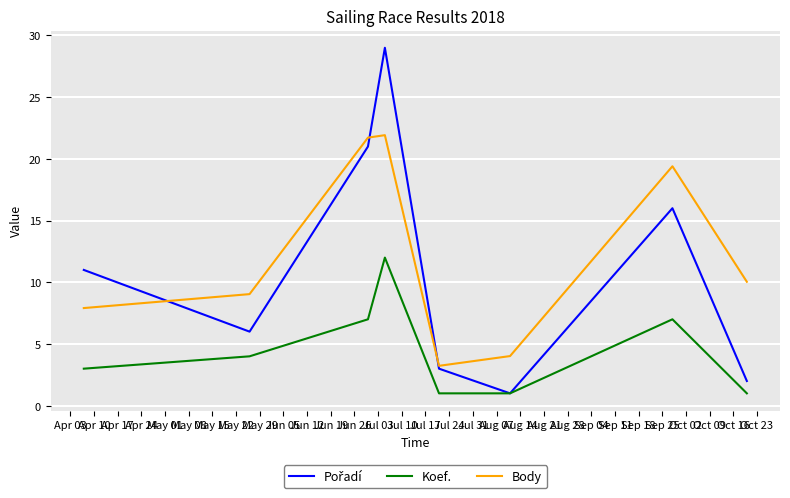

What is the highest value of the Koef. series?

12.0